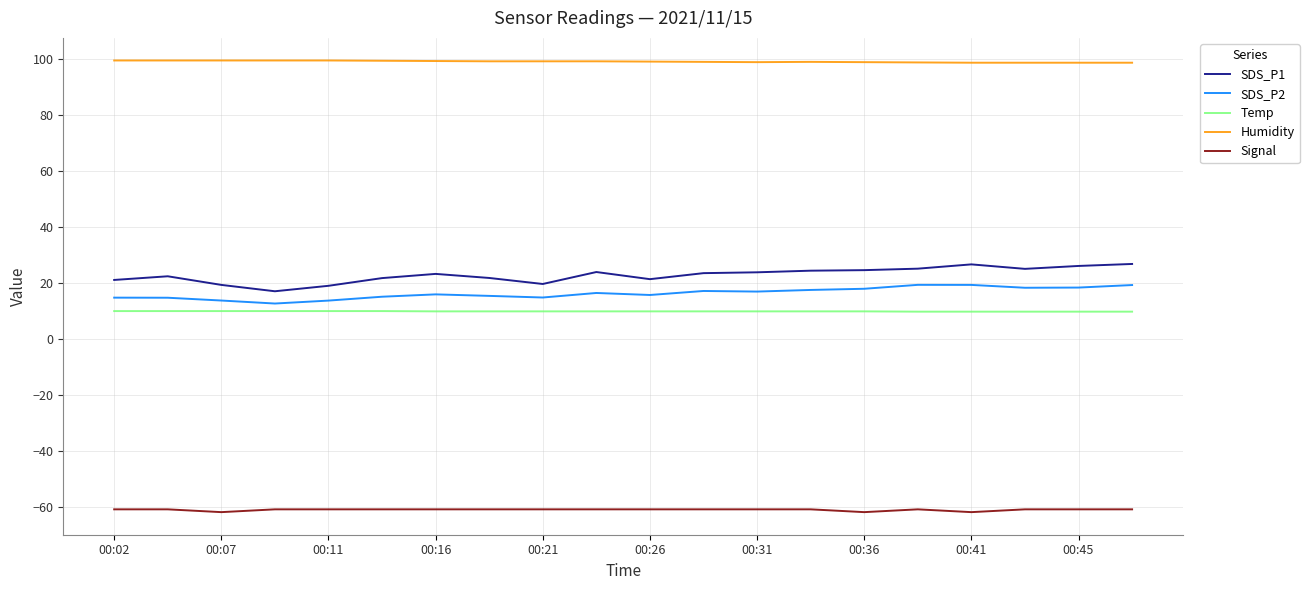

True or false: Humidity and Signal intersect in this chart.

False